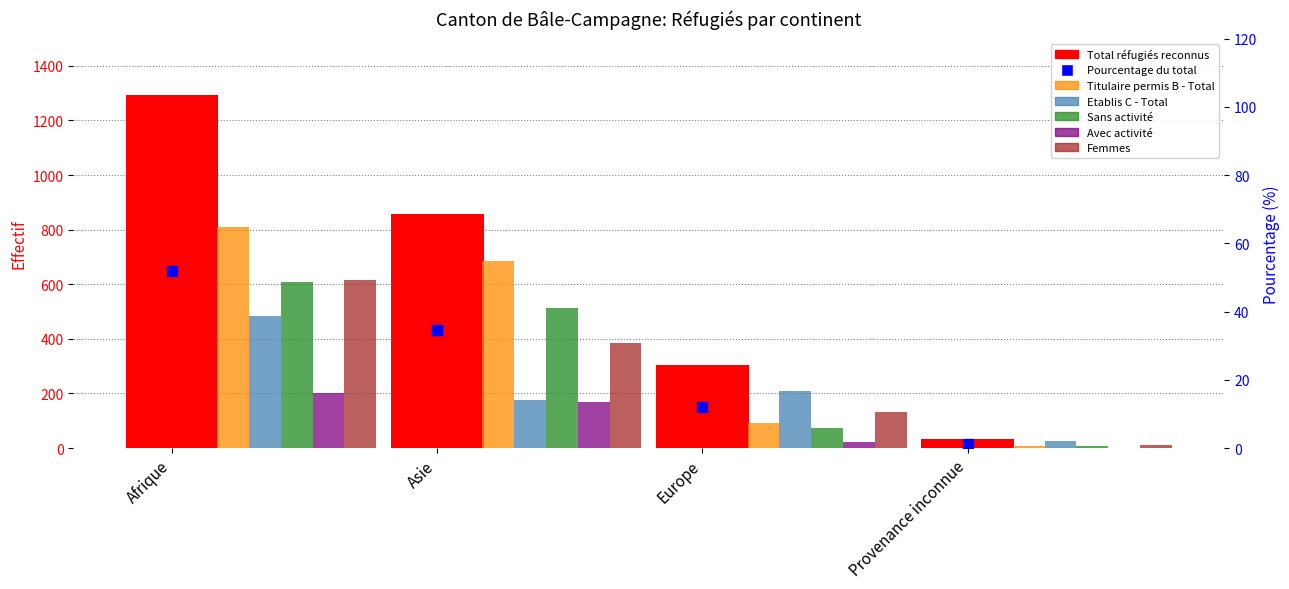

At how many categories does at least one series exceed 1032?

1